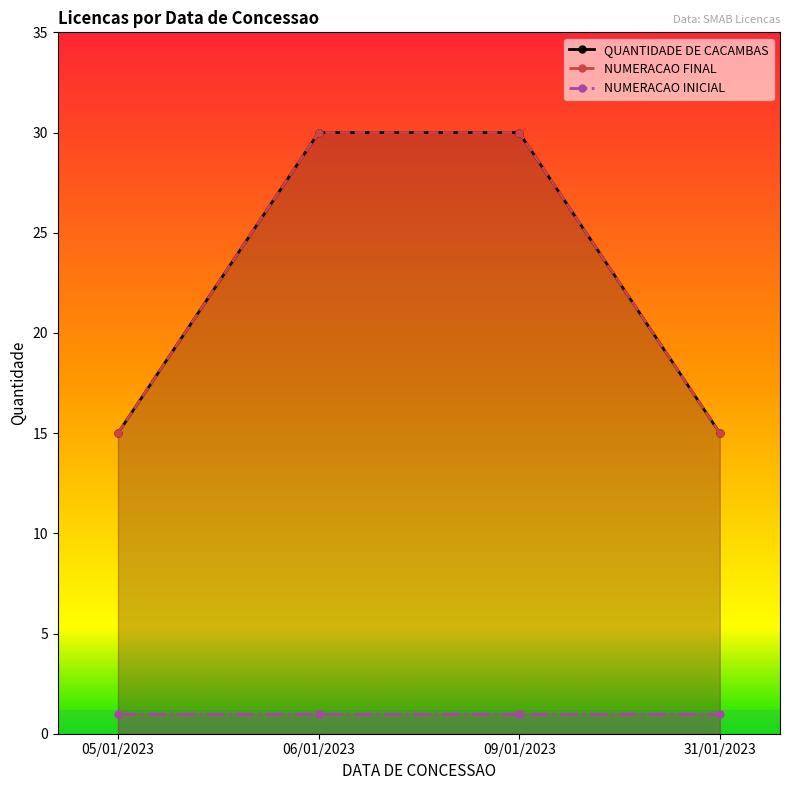

How many data points in QUANTIDADE DE CACAMBAS are less than 30?

2